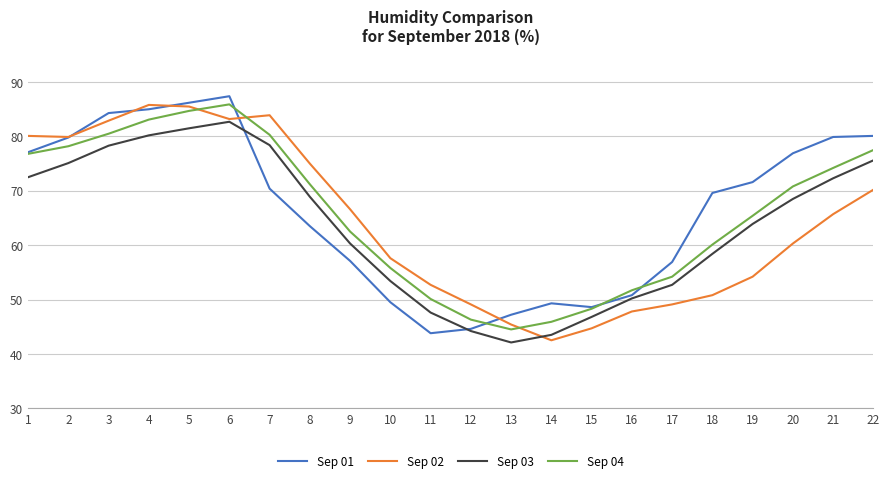

Between 6 and 20, which series saw the biggest shift?

Sep 02